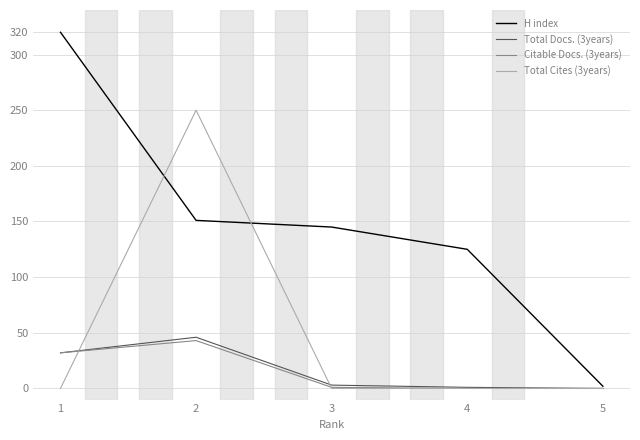

What are all the series names shown in the legend?

H index, Total Docs. (3years), Citable Docs. (3years), Total Cites (3years)